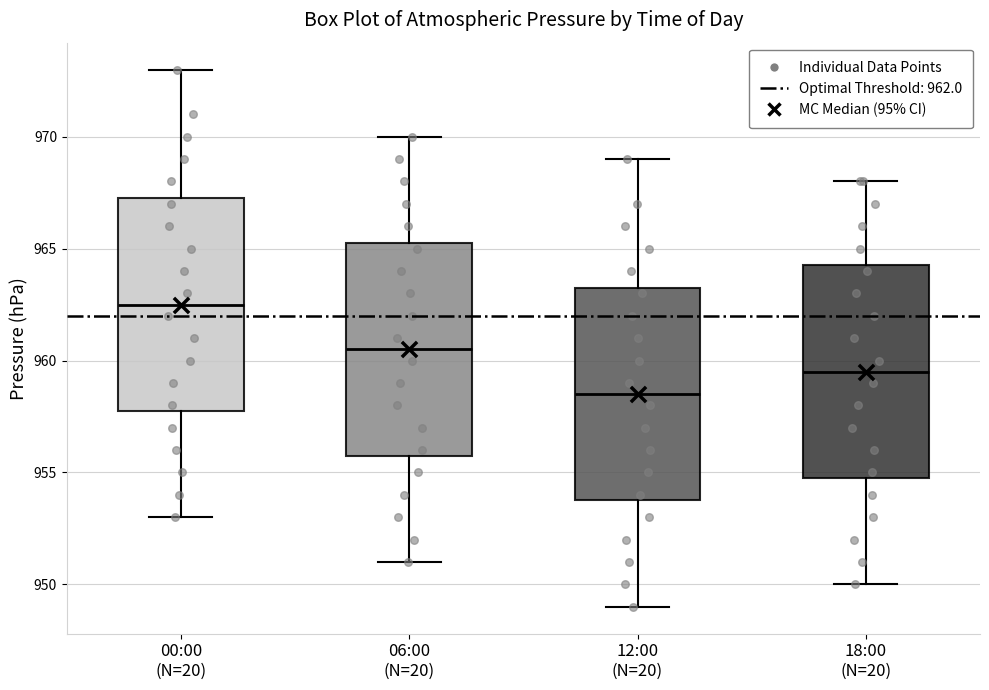

Reading left to right, read every box against the y-axis: the position of its median line, the range the box covers, and the ends of its whiskers. The values are not printed on the chart, so give them approximately, as read against the axis.

00:00 (N=20): median 962.5, box 958.0 to 967.5, whiskers 953.0 to 973.0
06:00 (N=20): median 960.5, box 956.0 to 965.5, whiskers 951.0 to 970.0
12:00 (N=20): median 958.5, box 954.0 to 963.5, whiskers 949.0 to 969.0
18:00 (N=20): median 959.5, box 955.0 to 964.5, whiskers 950.0 to 968.0